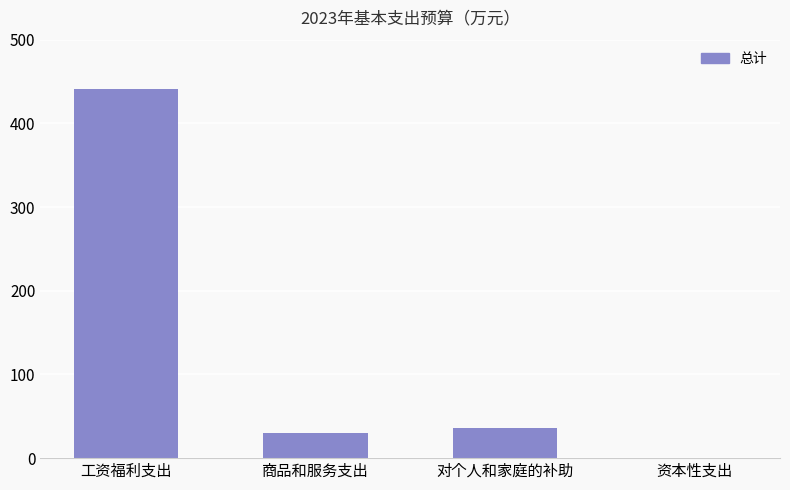

At which category does the chart reach its peak across all series?

工资福利支出